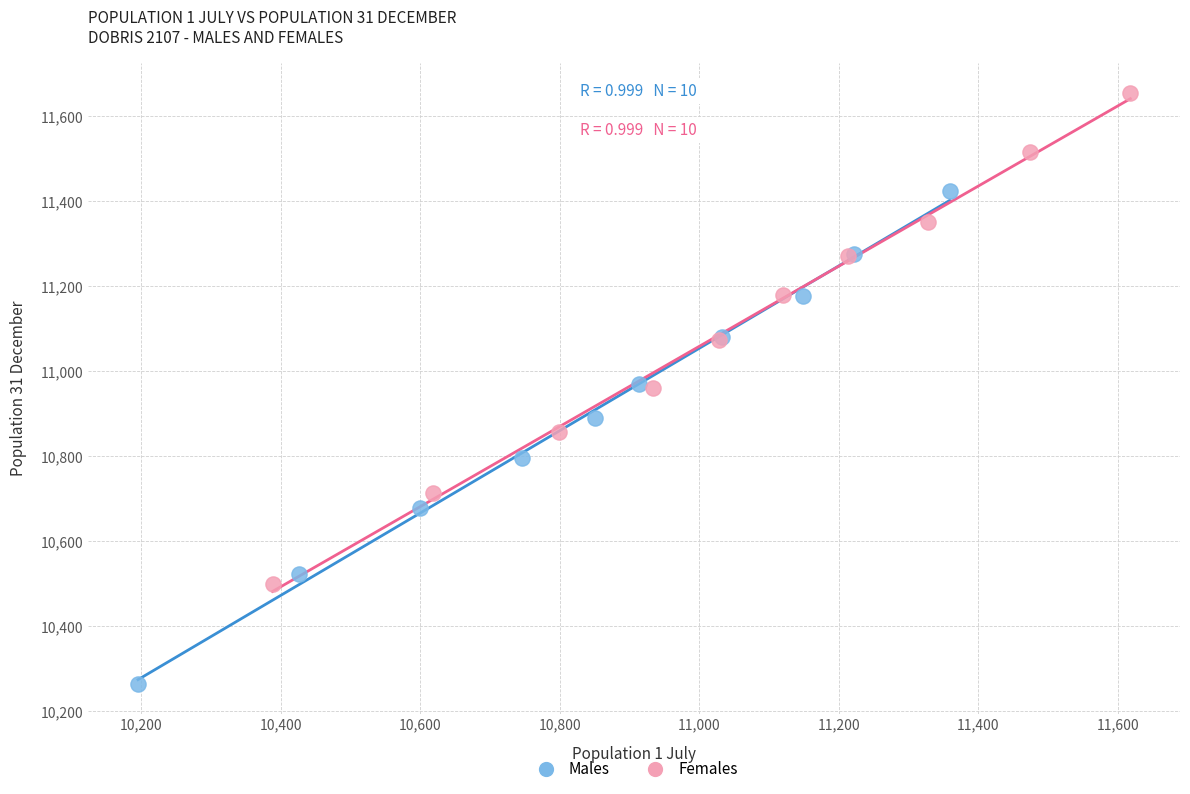

Which series reaches the maximum Y coordinate?

Females